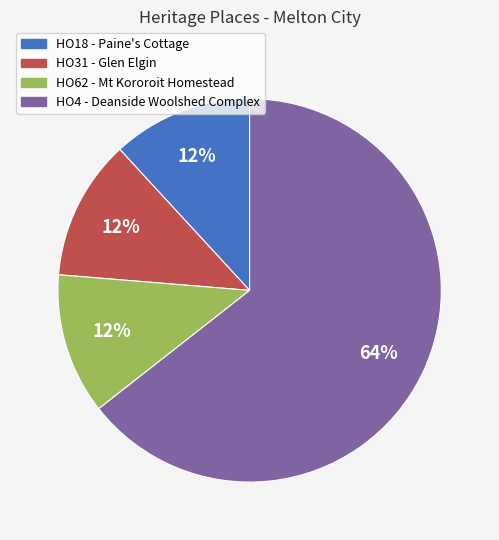

What is the ratio of the value at HO31 - Glen Elgin to the value at HO4 - Deanside Woolshed Complex?

0.2